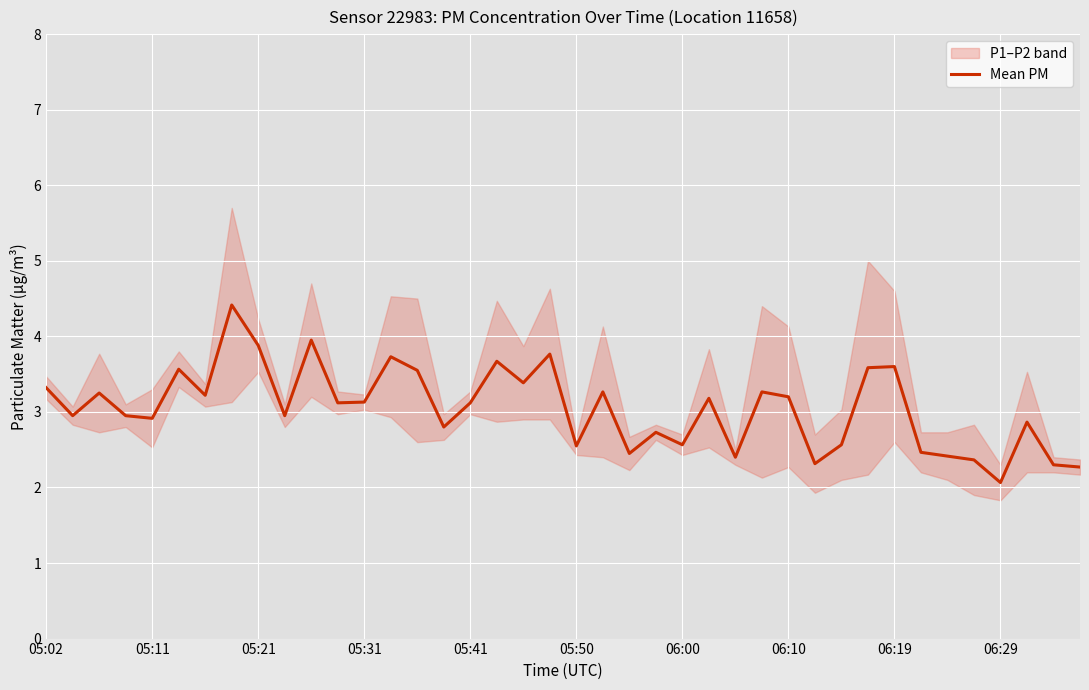

Reading left to right, list all the values displayed in this chart.

3.3	3.0	3.2	3.0	2.9	3.6	3.2	4.4	3.9	3.0	4.0	3.1	3.1	3.7	3.5	2.8	3.1	3.7	3.4	3.8	2.5	3.3	2.5	2.7	2.6	3.2	2.4	3.3	3.2	2.3	2.6	3.6	3.6	2.5	2.4	2.4	2.1	2.9	2.3	2.3